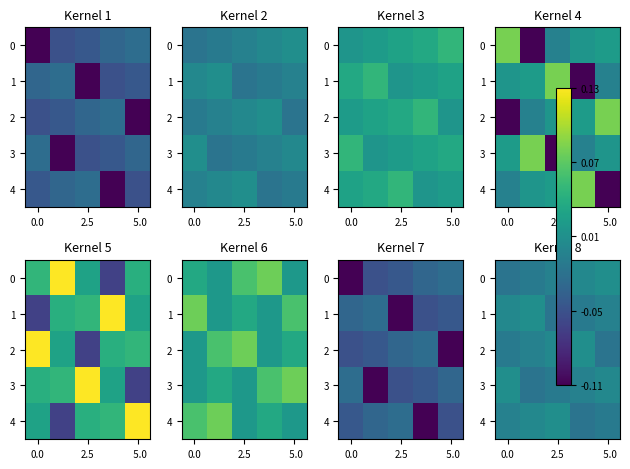

How many values in the row_0 series are below 0?

3